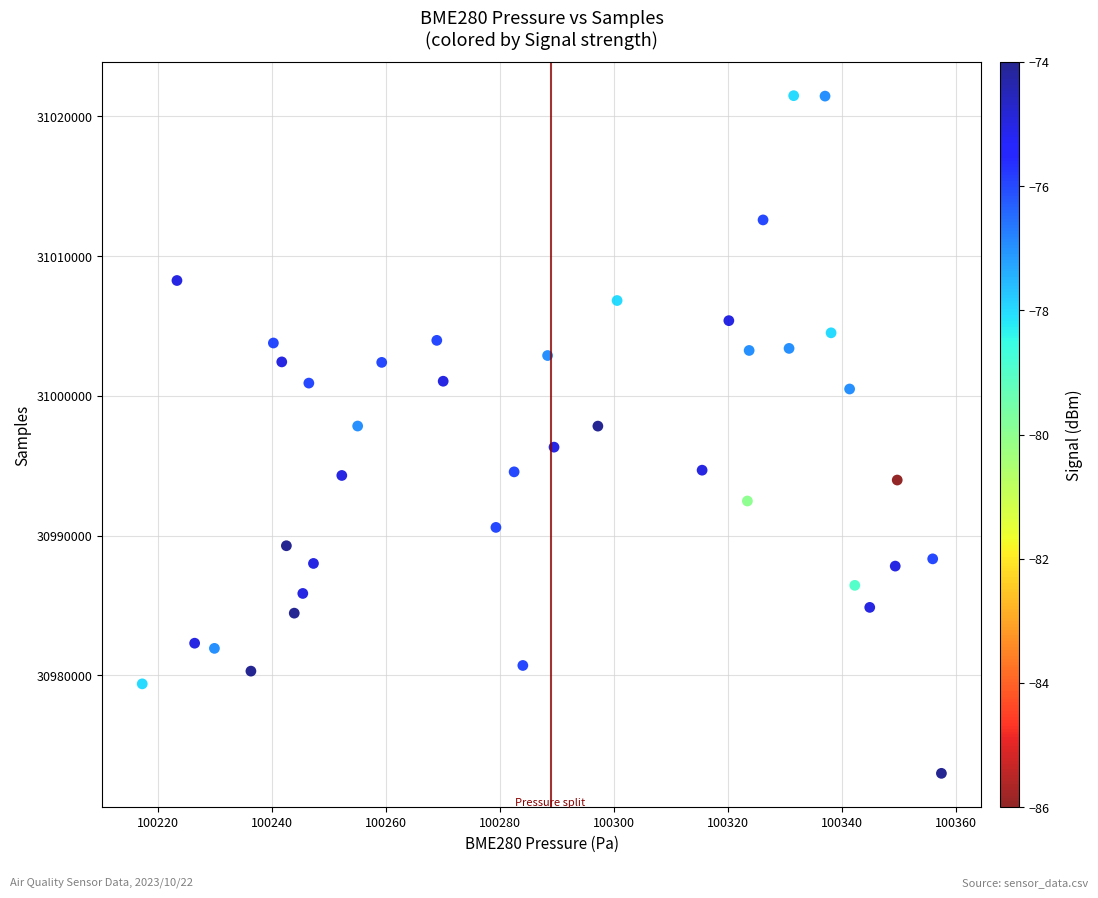

What is the range of Y values (max minus min)?

48470